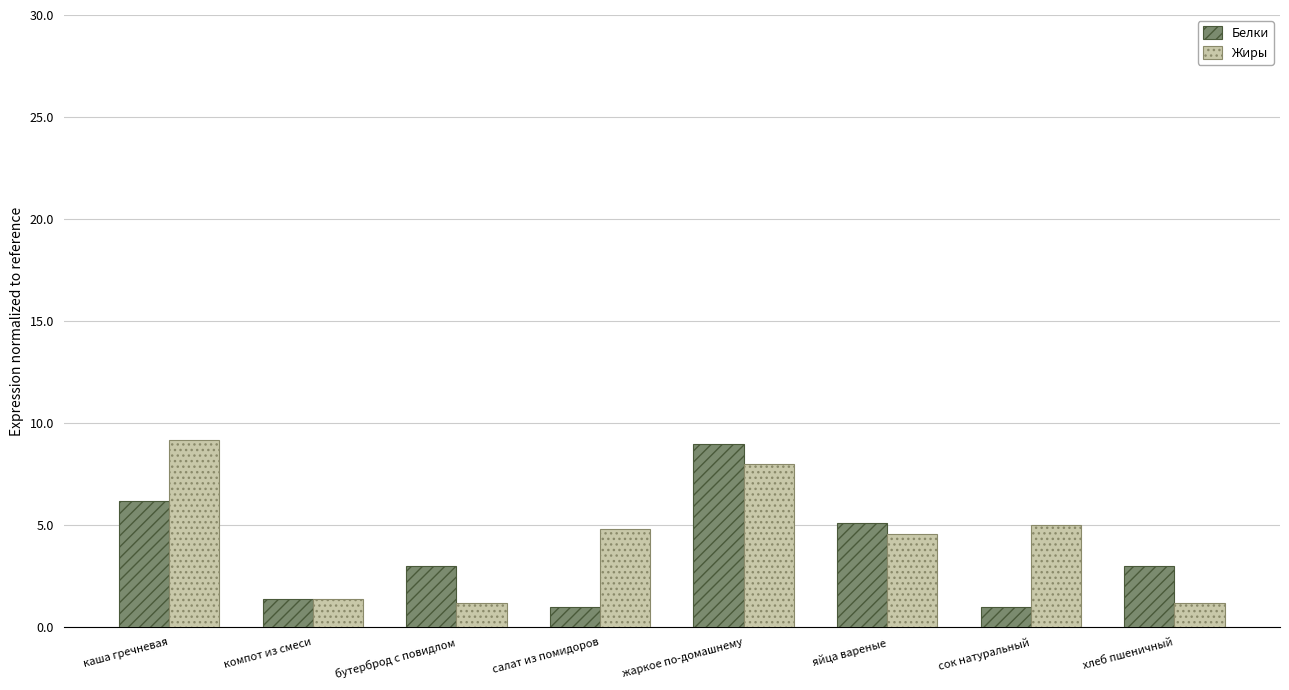

What is the minimum value for Белки?

1.0